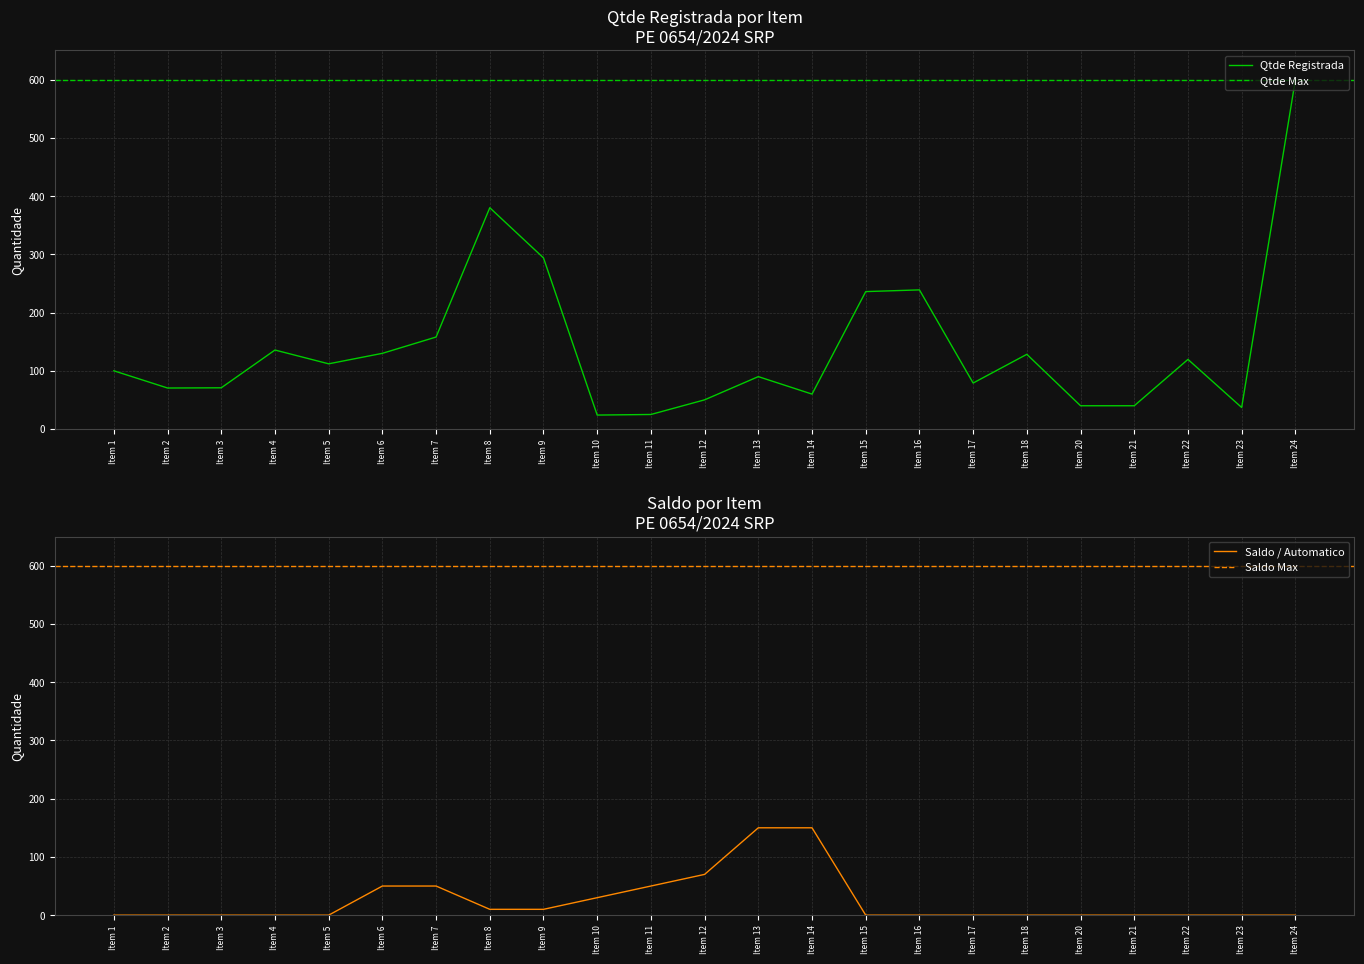

The value of Qtde Registrada at Item 15 is 236.0. True or false?

True